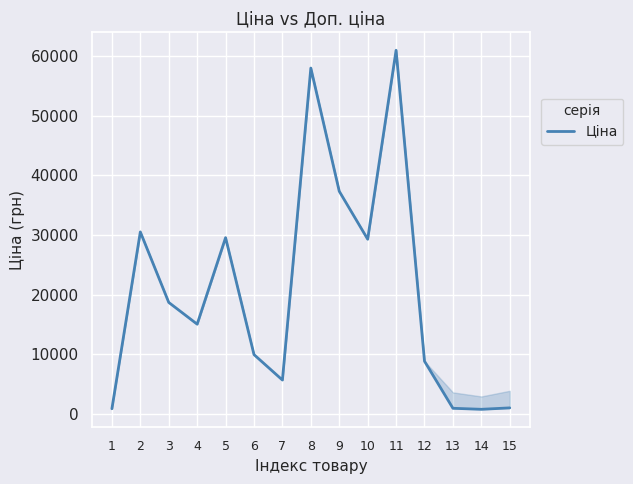

What is the smallest value displayed?

719.6